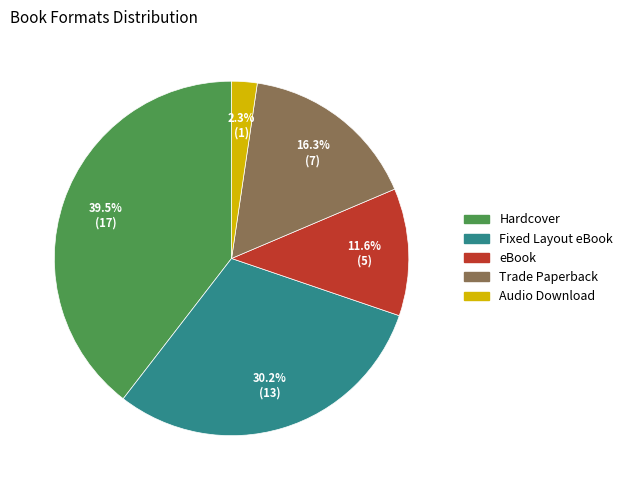

To the nearest percent, what is the difference between the largest and smallest slice percentages?

37%